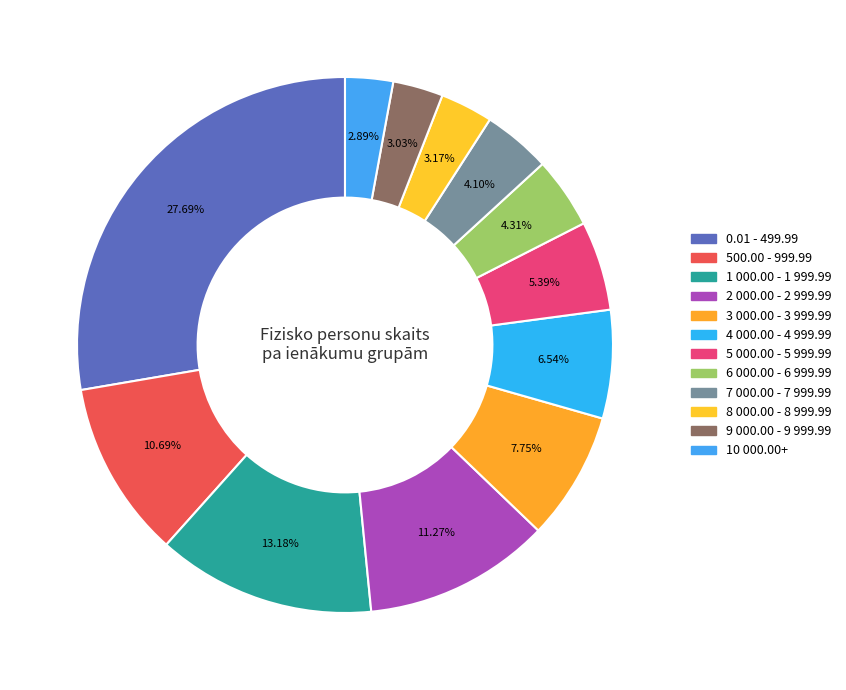

Count the number of slices in the pie.

12